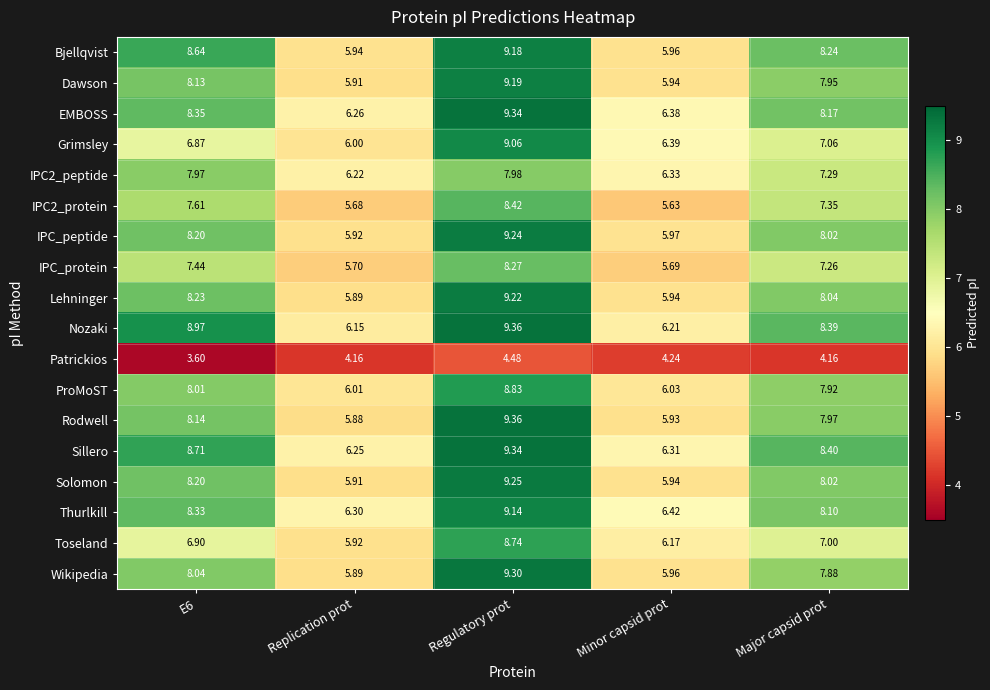

Which label corresponds to the largest value in the chart?

Regulatory prot